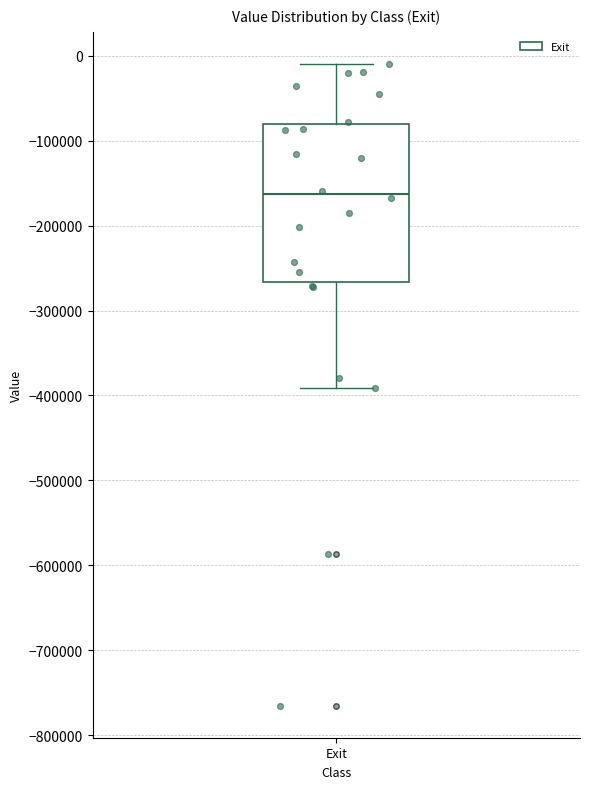

Transcribe this box plot: give where the median line is, the range the box spans, and where the two whiskers end, as read against the y-axis. The values are not printed on the chart, so give them approximately, as read against the axis.

median -160000, box -270000 to -80000, whiskers -390000 to -10000